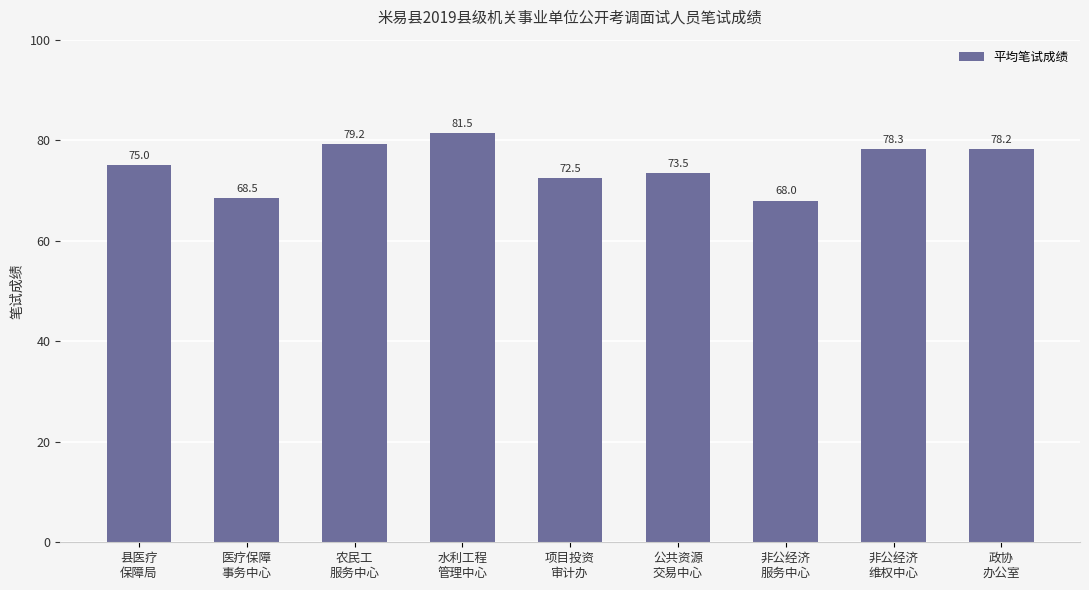

What is the difference between the second highest and second lowest values?

10.7